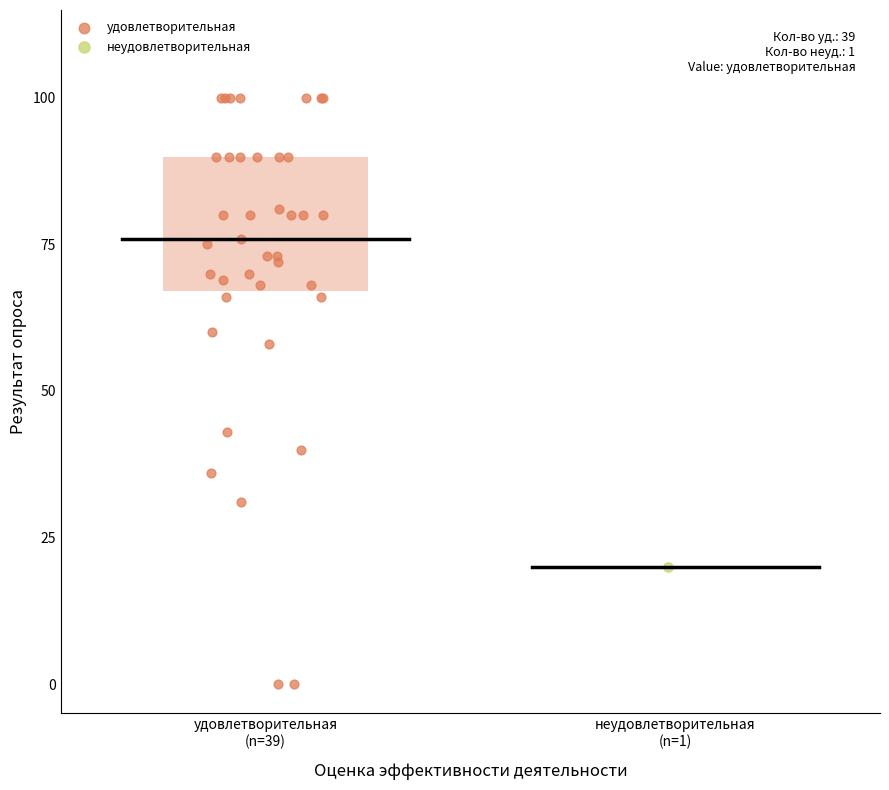

What are all the series names shown in the legend?

удовлетворительная, неудовлетворительная